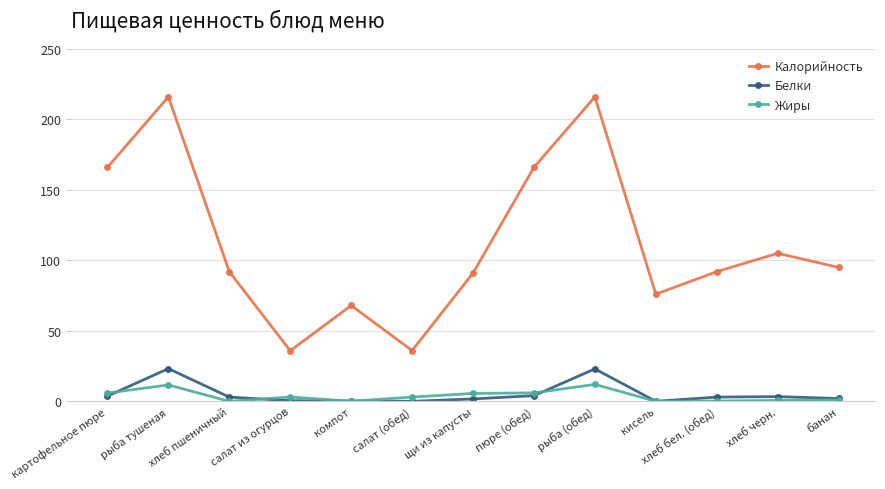

Rank the series by their maximum value, from highest to lowest.

Калорийность, Белки, Жиры